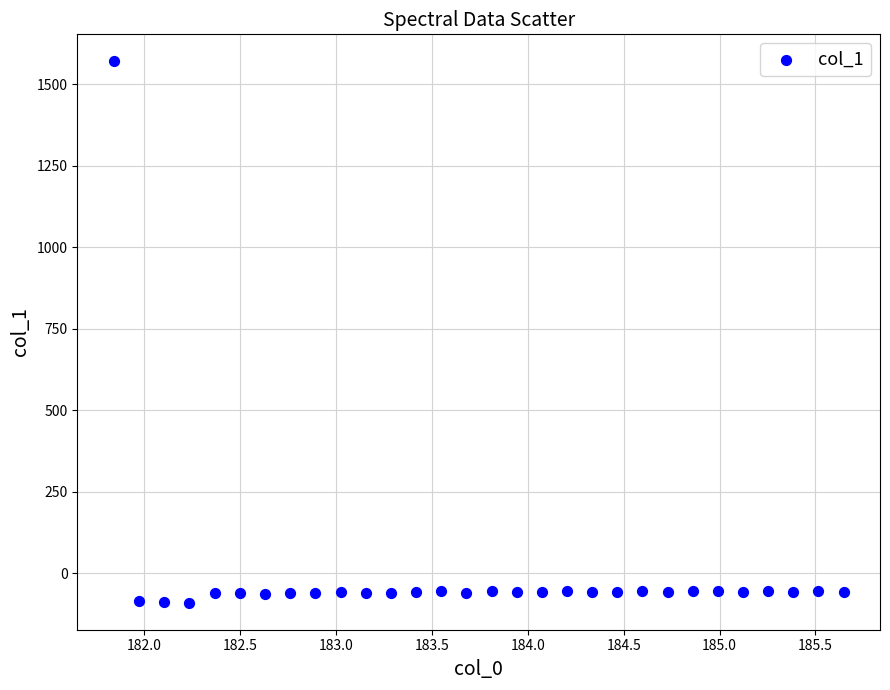

What is the range of X values (max minus min)?

3.8